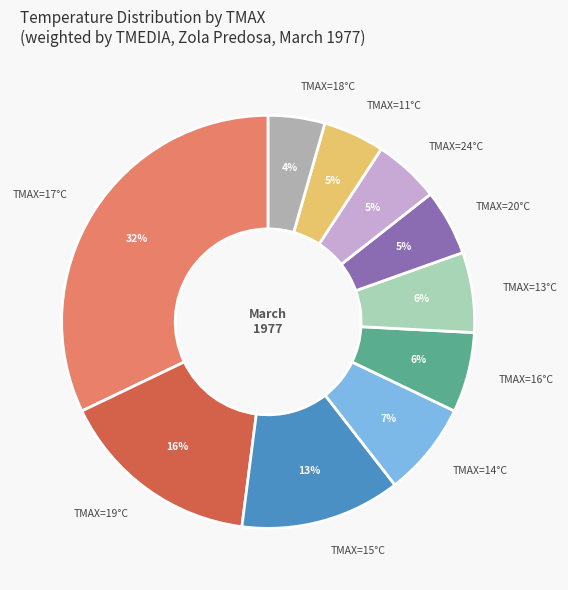

Do TMAX=11°C and TMAX=13°C together represent more than half of the pie?

No